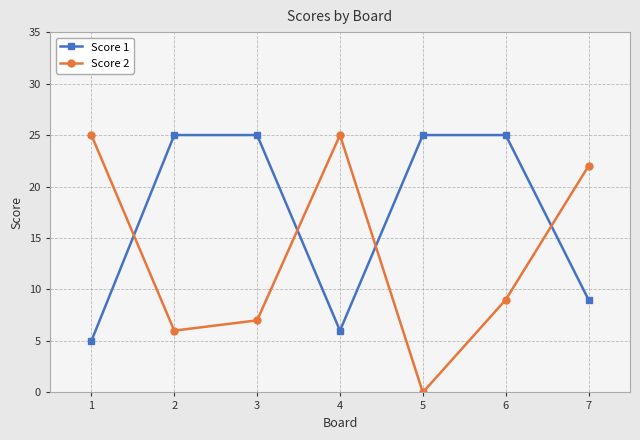

What is the minimum value for Score 1?

5